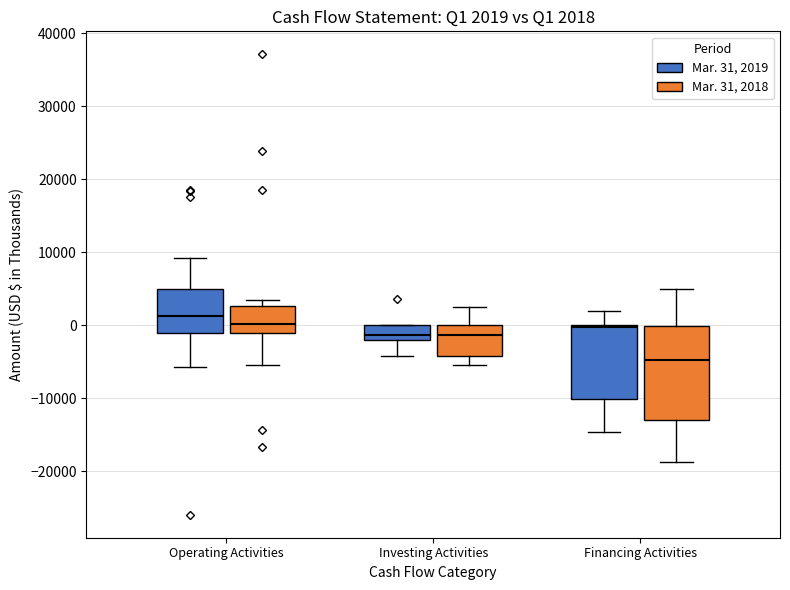

Which box's median line is the lowest?

Financing Activities (Mar. 31, 2018)